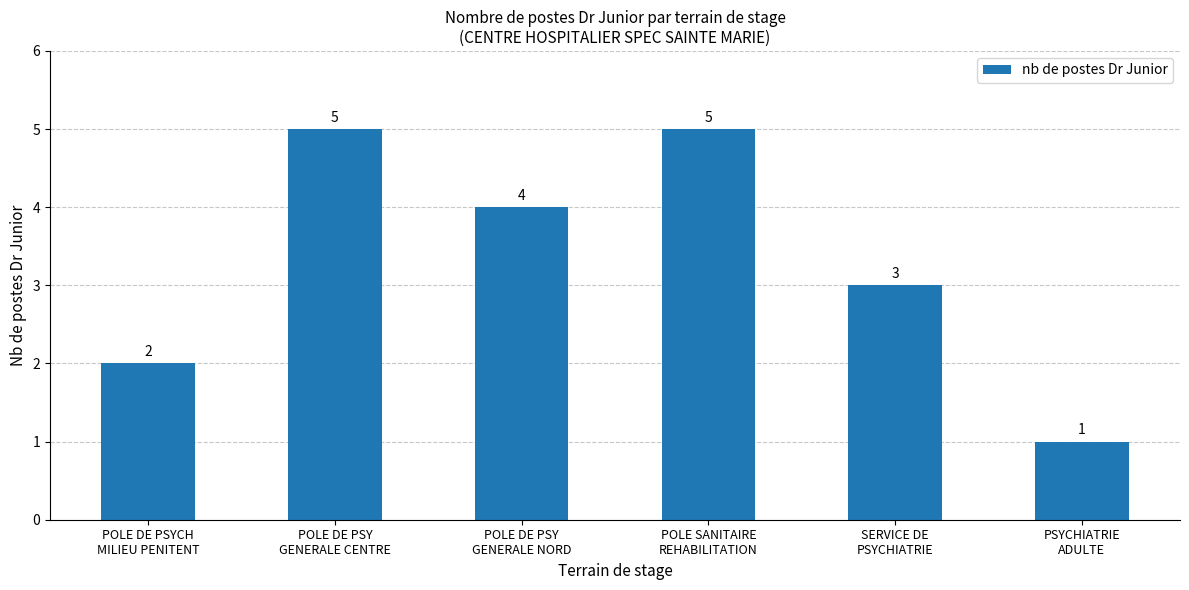

How many data points does each series have?

6